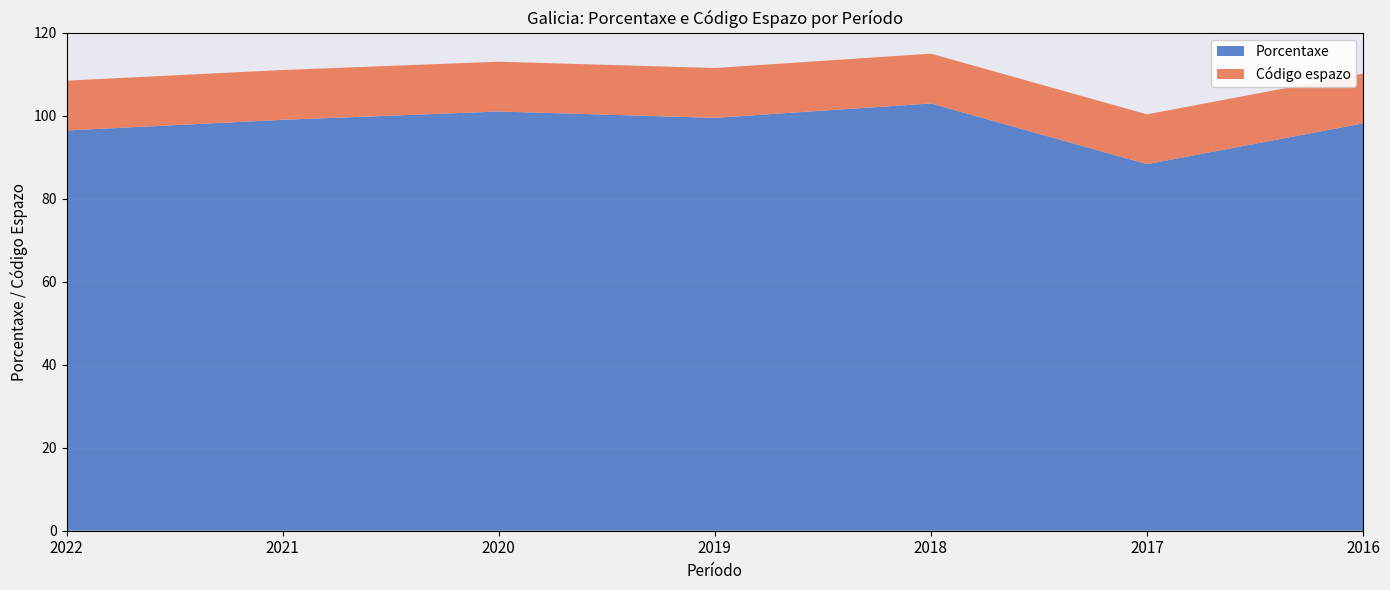

Reading left to right, what are all the values shown in this chart?

Porcentaxe: 96.4	99.0	101.0	99.5	102.9	88.3	98.1
Código espazo: 12.0	12.0	12.0	12.0	12.0	12.0	12.0